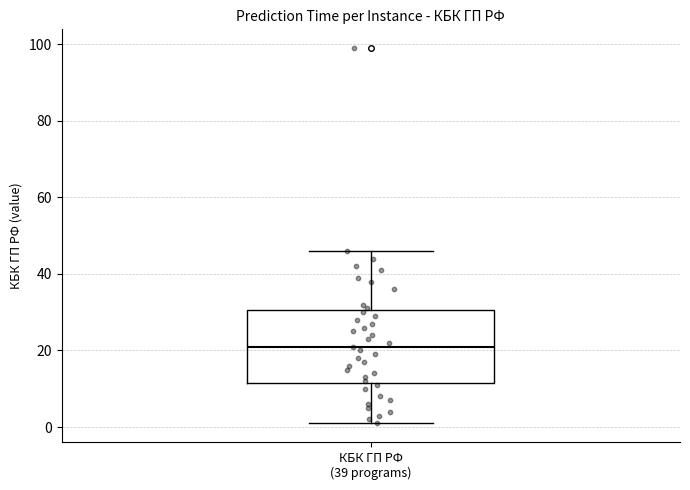

Read this box plot against the y-axis: the position of the median line, the range covered by the box, and the ends of both whiskers. The values are not printed on the chart, so give them approximately, as read against the axis.

median 22, box 12 to 30, whiskers 2 to 46